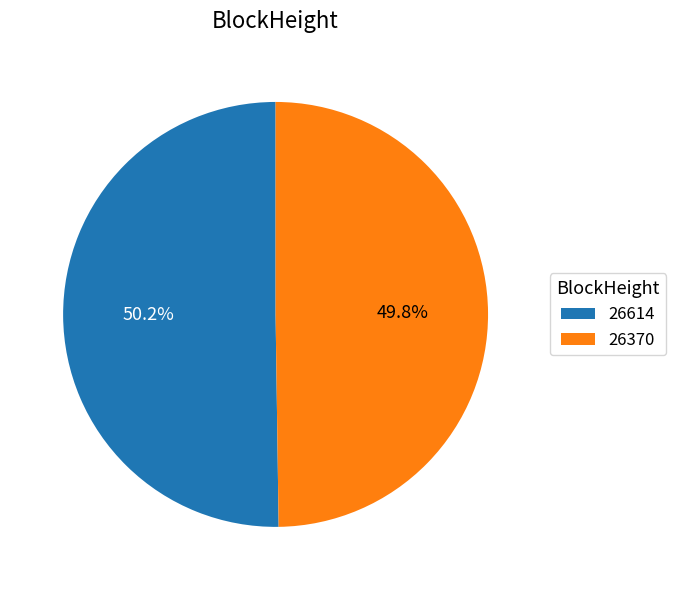

Does any single category account for the majority?

Yes